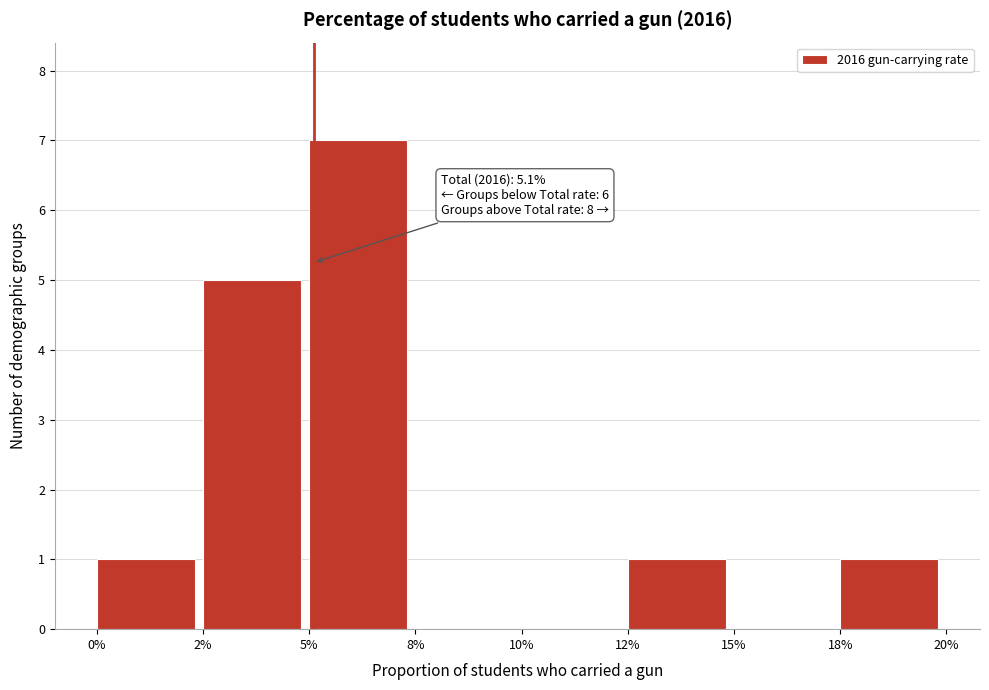

Reading left to right, list all the values displayed in this chart.

0%=1	2%=5	5%=7	8%=0	10%=0	12%=1	15%=0	18%=1